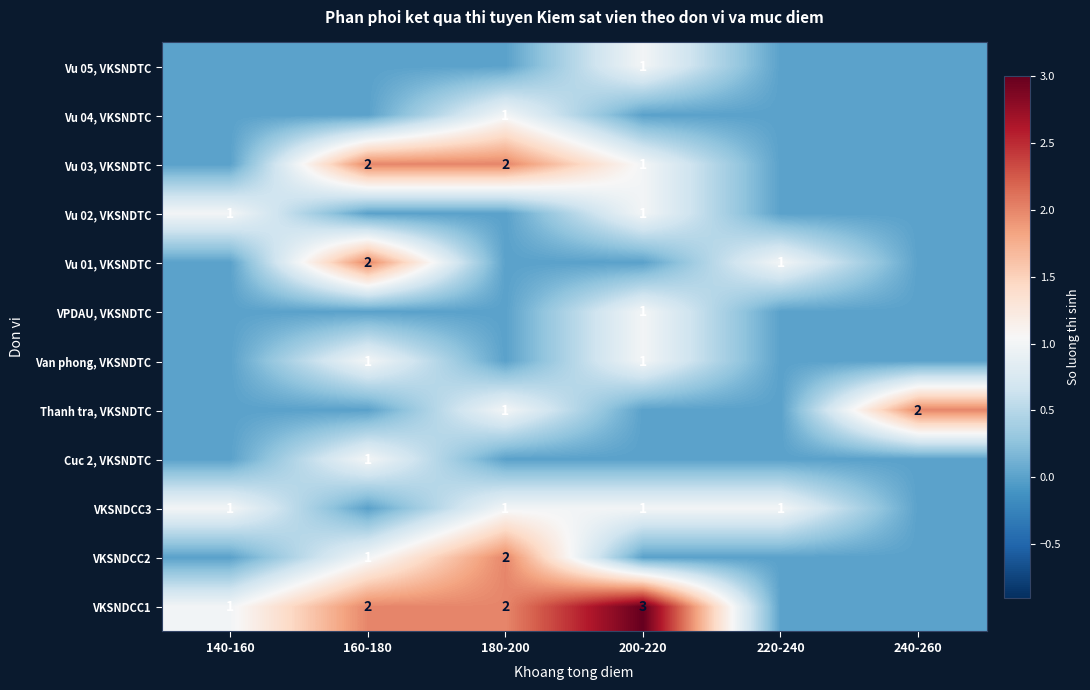

The VKSNDCC1 series shows 1 at 140-160. True or false?

True